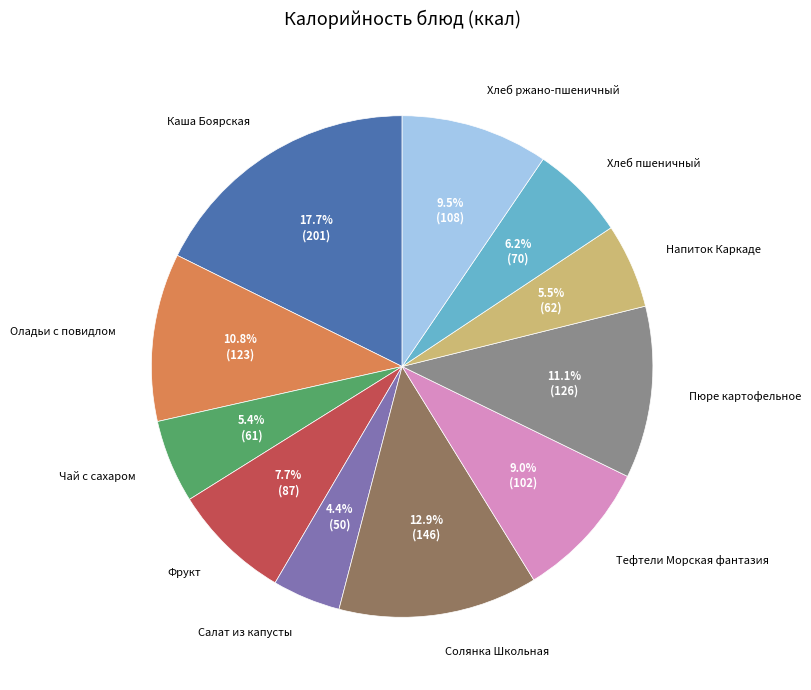

True or false: Тефтели Морская фантазия accounts for 9% of the total.

True